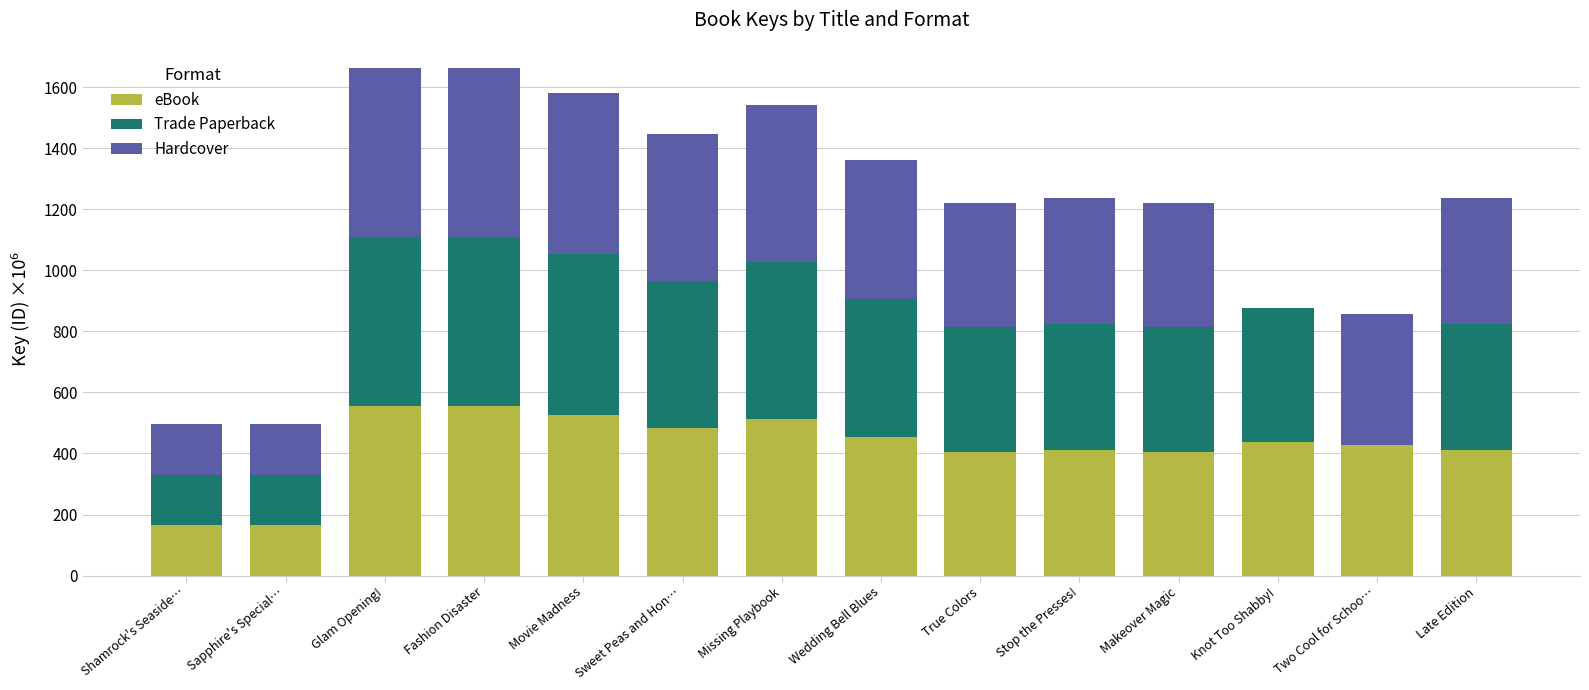

What is the total value across all series at Wedding Bell Blues?

1361.3